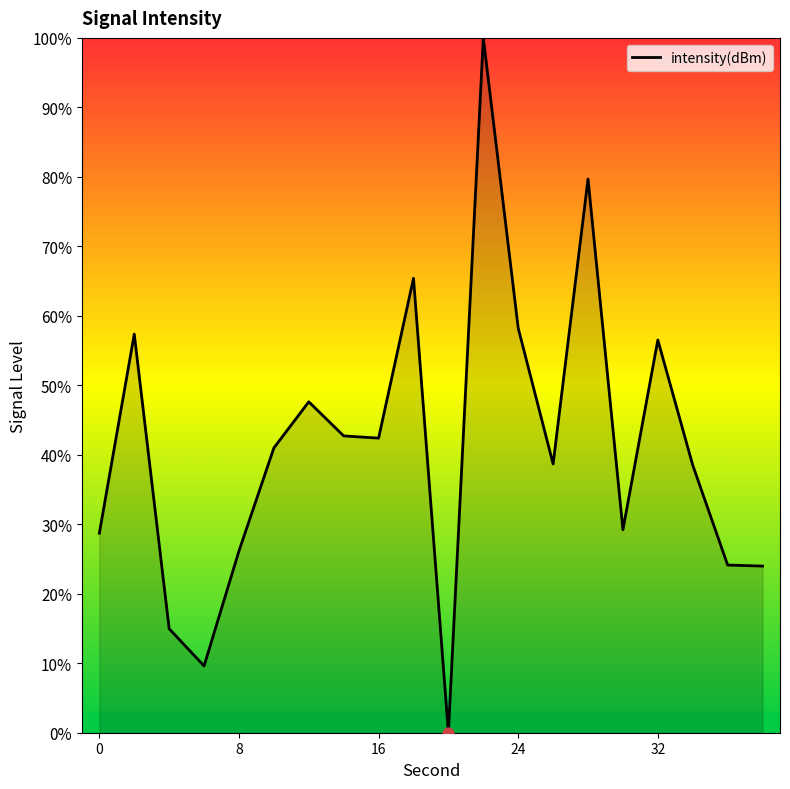

What is the greatest value displayed?

100.0